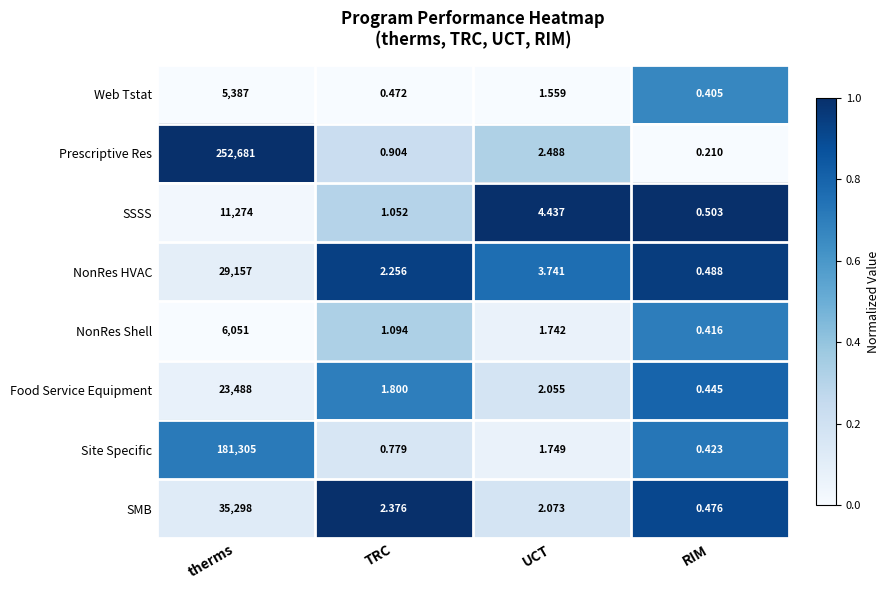

At which category is the sum across all series the highest?

therms